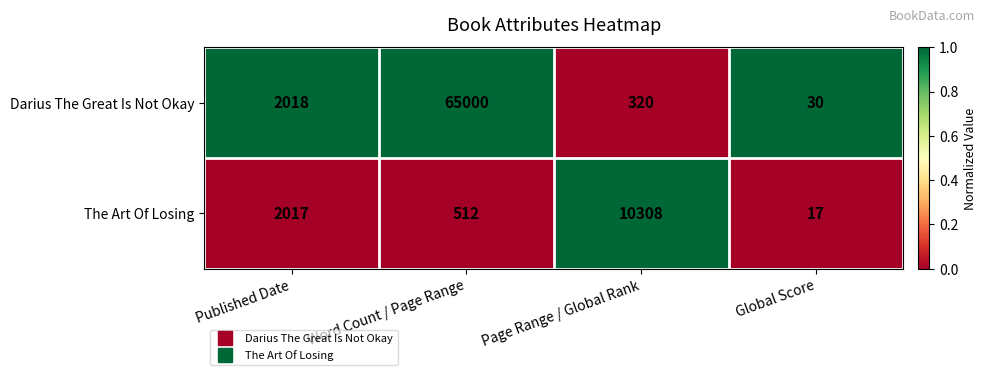

Read the Darius The Great Is Not Okay value at Global Score.

30